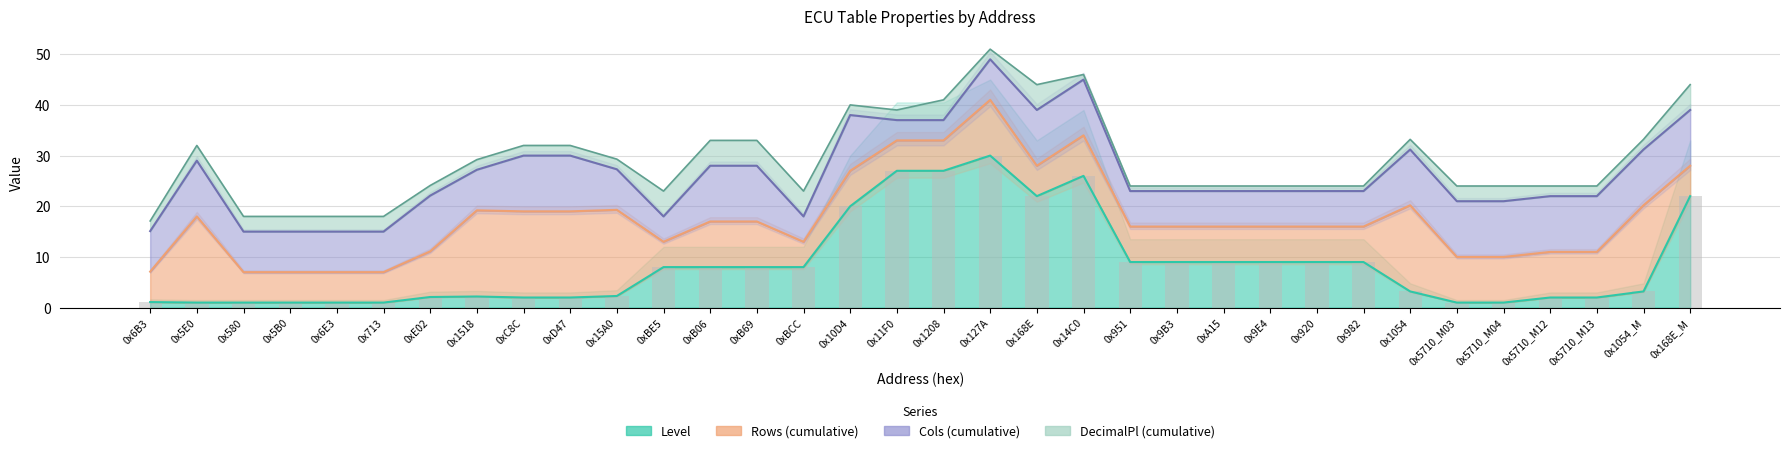

What is the approximate value of Cols at Rows?

11.0